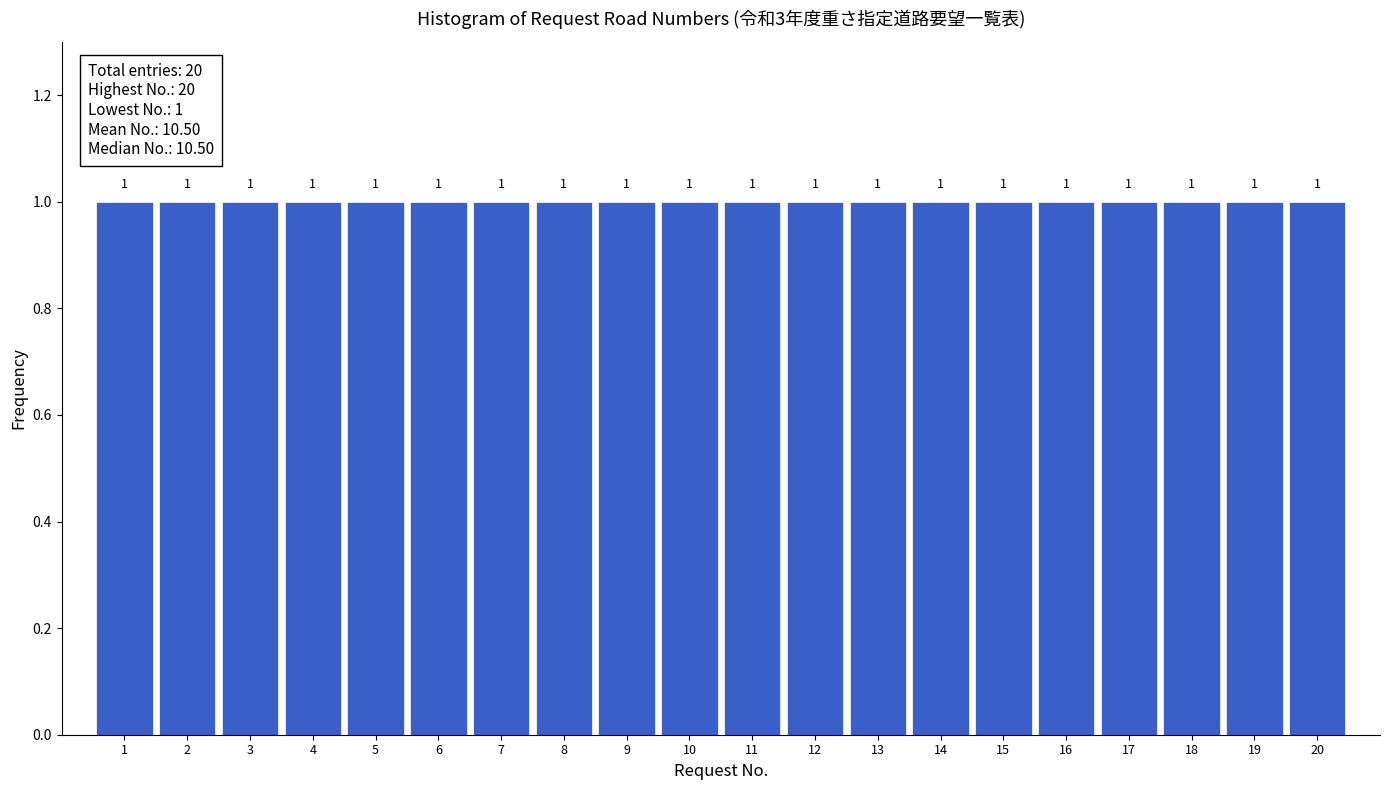

What is the height of the bar covering 14.5 to 15.5 on the x-axis?

1